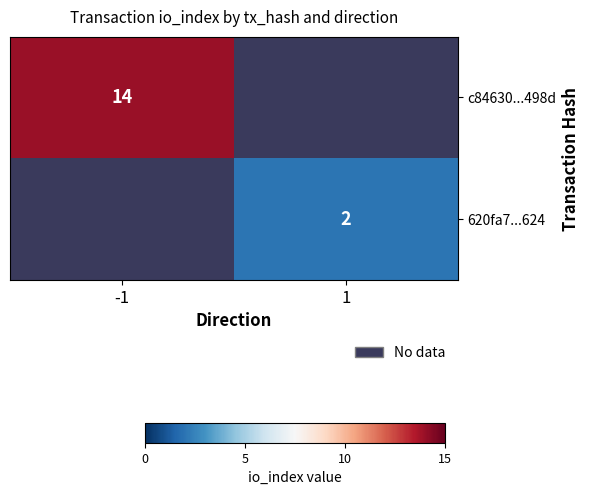

True or false: 620fa7...624 has a value of 2 at 1.

True